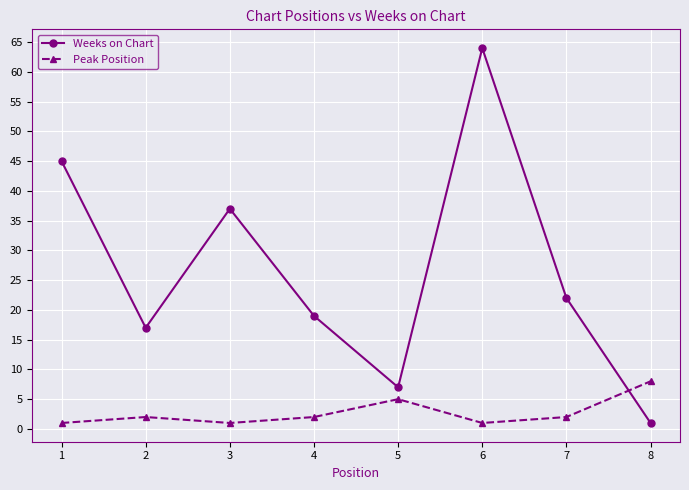

What is the greatest value displayed?

64